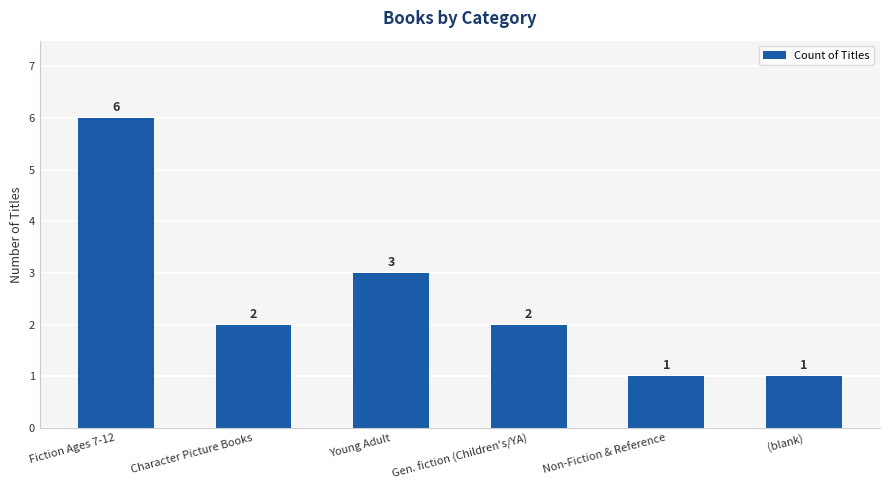

At which label is the value closest to 3?

Young Adult